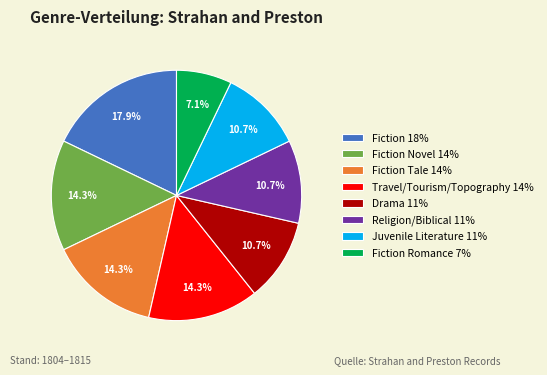

What percentage is NOT represented by Juvenile Literature 11%?

89.3%